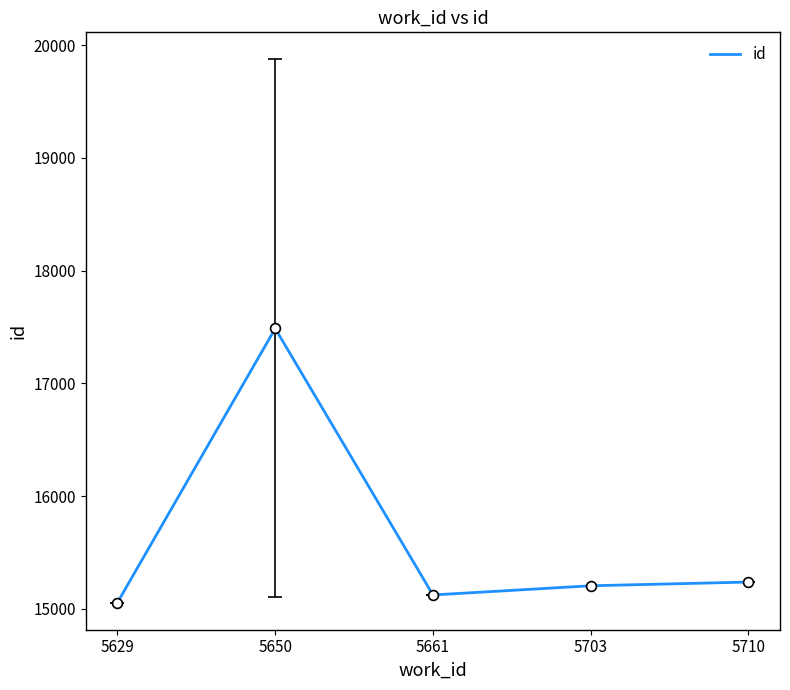

What is the ratio of the value at 5661 to the value at 5710?

1.0